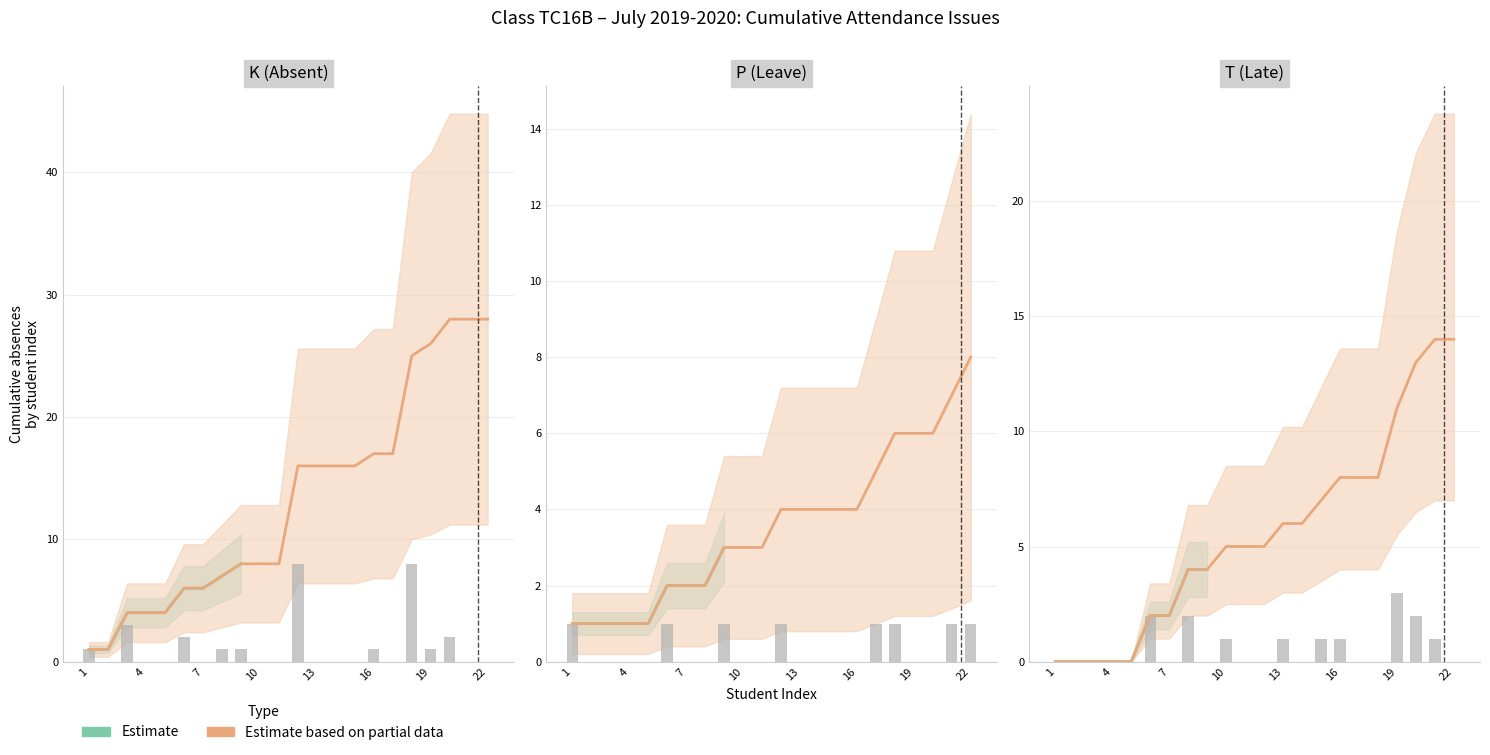

Reading right to left, transcribe all the data shown in this chart.

K (Absent): 22=0	21=0	20=2	19=1	18=8	17=0	16=1	15=0	14=0	13=0	12=8	11=0	10=0	9=1	8=1	7=0	6=2	5=0	4=0	3=3	2=0	1=1
P (Leave): 22=1	21=1	20=0	19=0	18=1	17=1	16=0	15=0	14=0	13=0	12=1	11=0	10=0	9=1	8=0	7=0	6=1	5=0	4=0	3=0	2=0	1=1
T (Late): 22=0	21=1	20=2	19=3	18=0	17=0	16=1	15=1	14=0	13=1	12=0	11=0	10=1	9=0	8=2	7=0	6=2	5=0	4=0	3=0	2=0	1=0